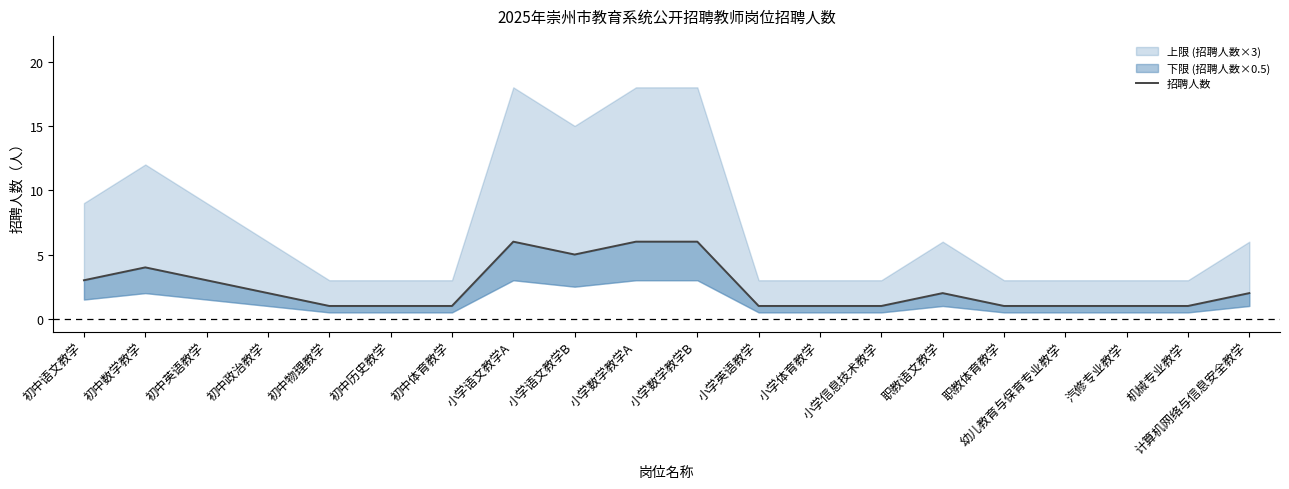

Does the chart display data point markers on the line(s)?

No